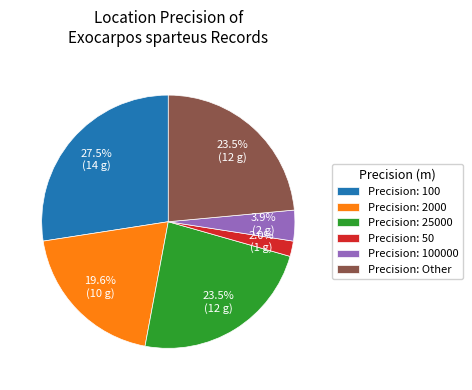

Is there a majority slice in this chart?

No